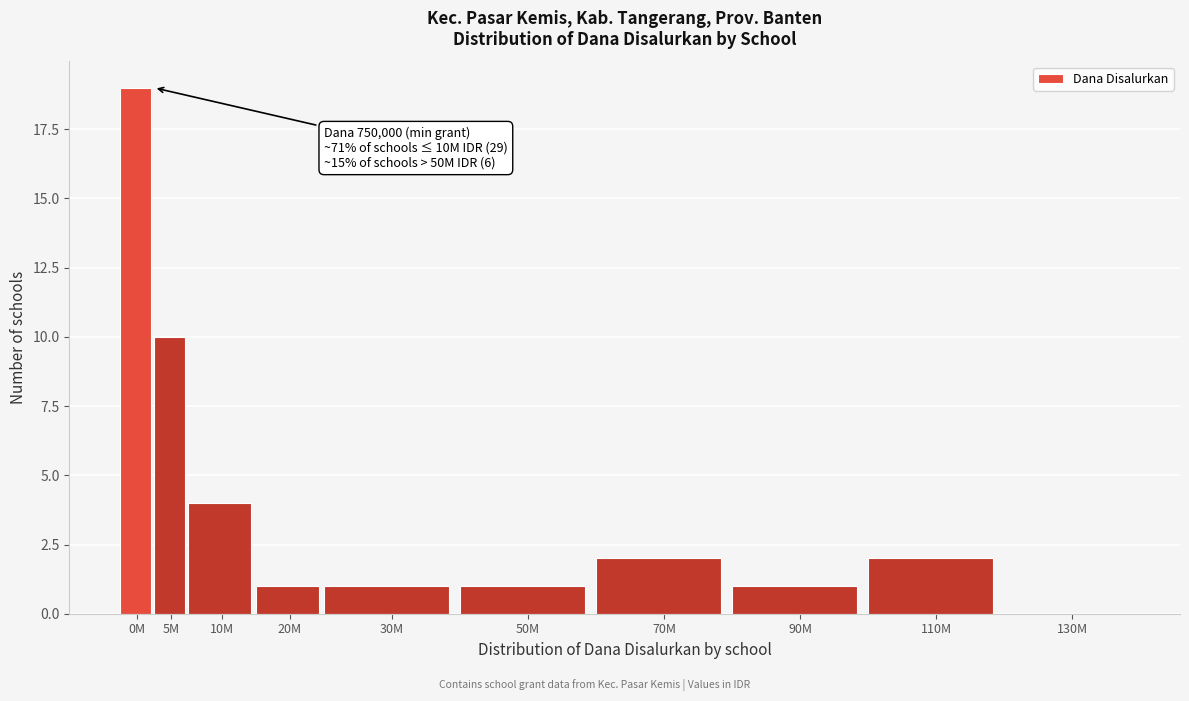

Reading left to right, what are all the values shown in this chart?

0M=19	5M=10	10M=4	20M=1	30M=1	50M=1	70M=2	90M=1	110M=2	130M=0